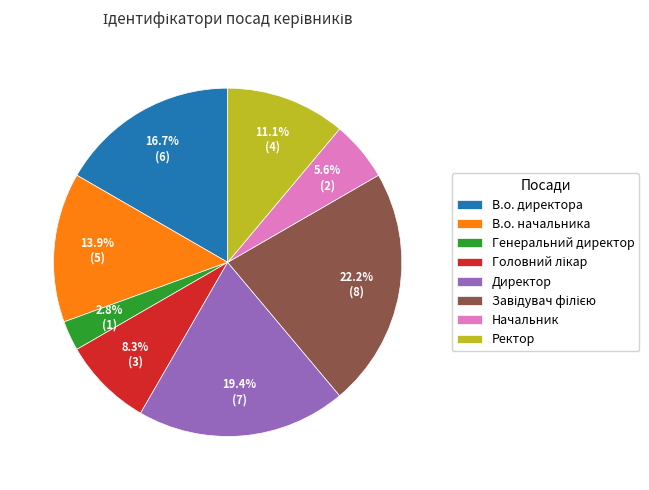

Is there a majority slice in this chart?

No